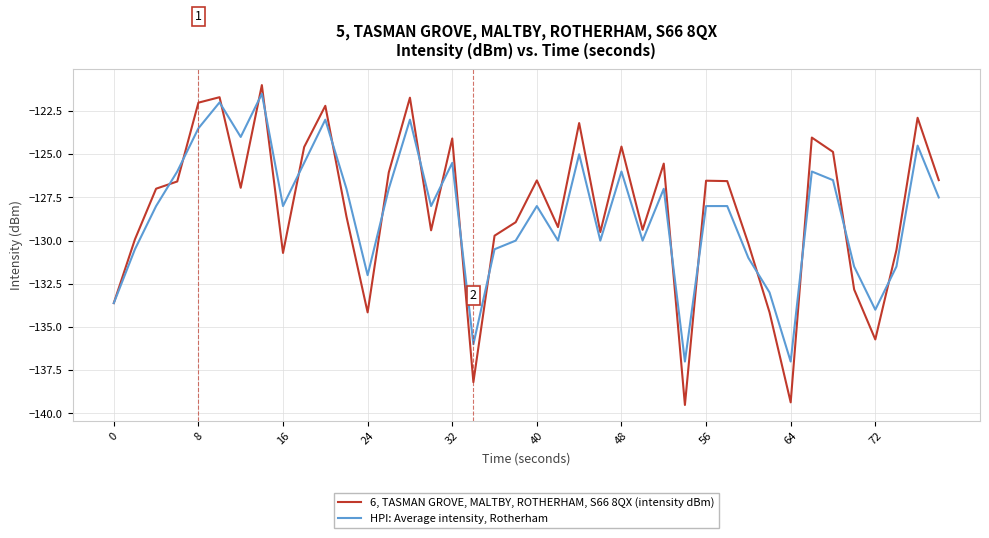

Which series has the widest spread of values?

6, TASMAN GROVE, MALTBY, ROTHERHAM, S66 8QX (intensity dBm)